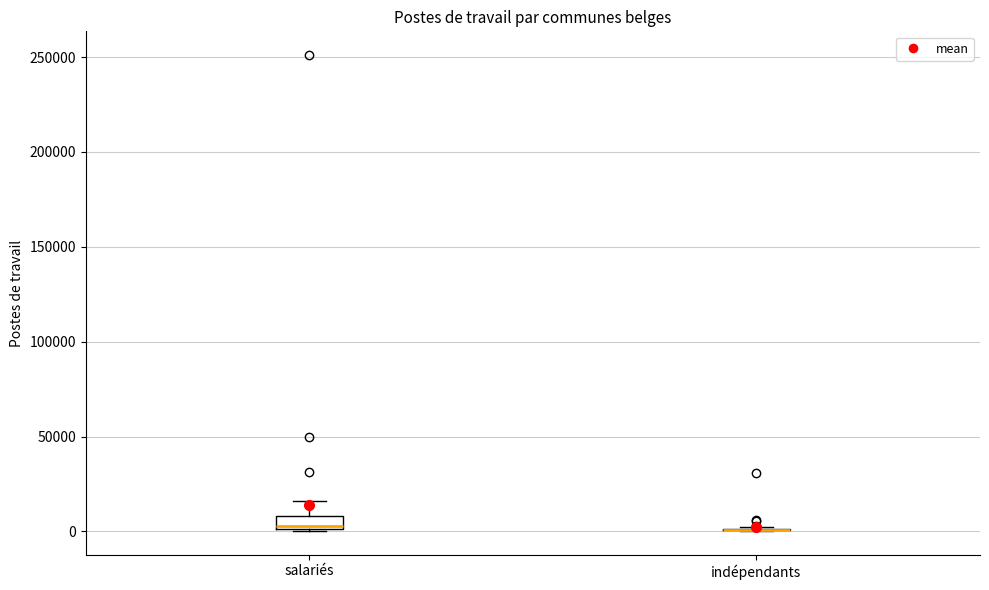

Comparing the boxes themselves (not the whiskers), which one is the tallest?

salariés